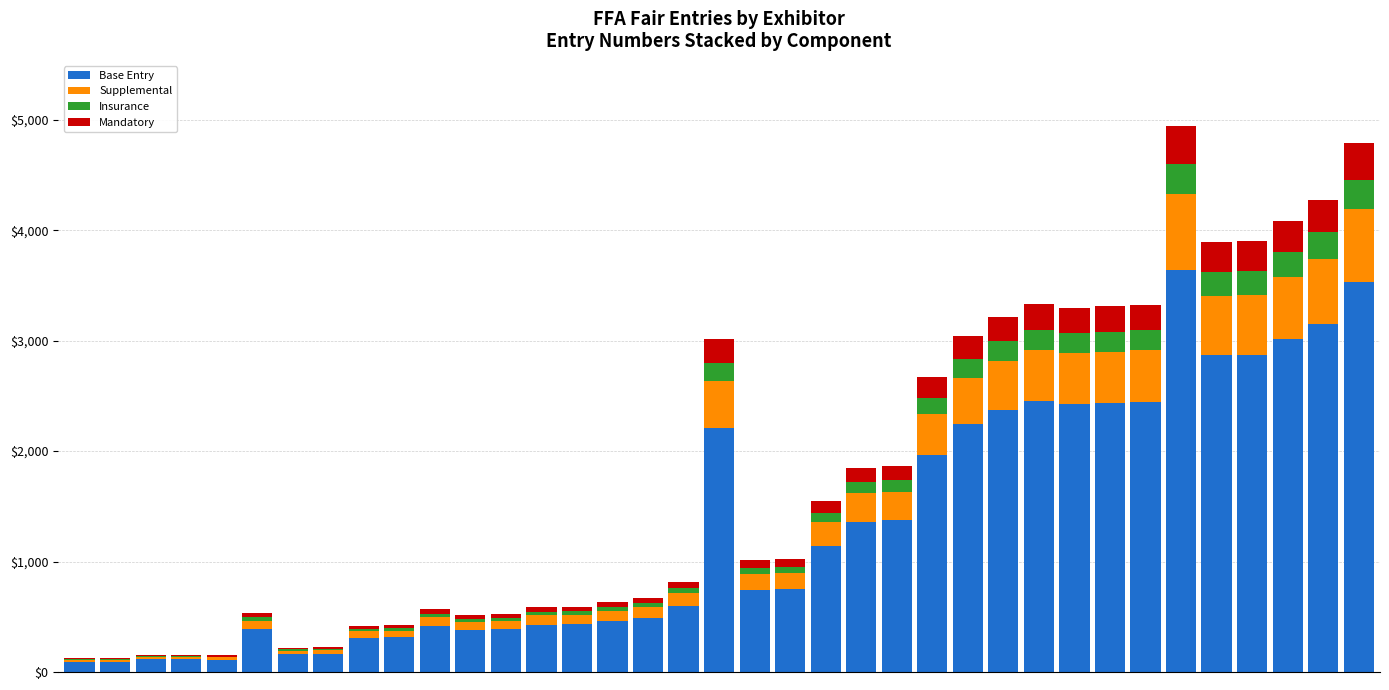

What is the highest value of the Base Entry series?

3639